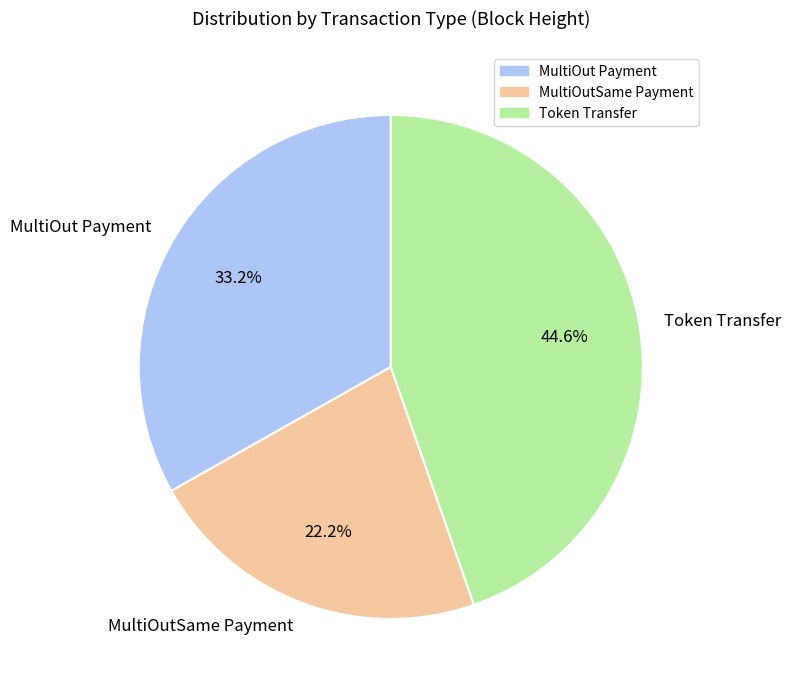

Between MultiOutSame Payment and Token Transfer, which is larger?

Token Transfer